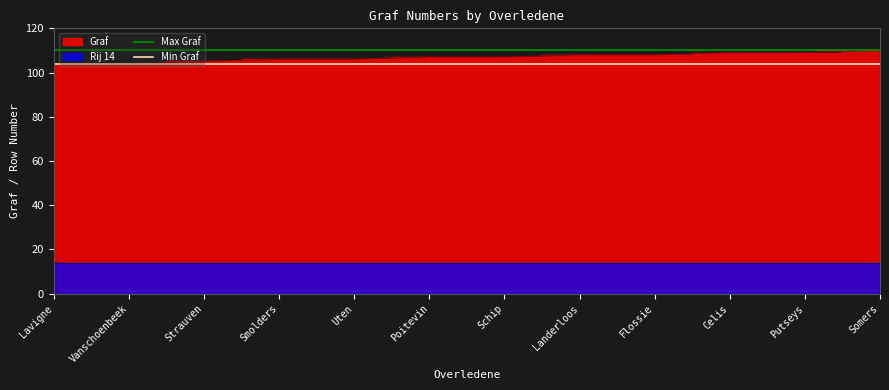

The Max Graf series shows 110 at Lavigne. True or false?

True